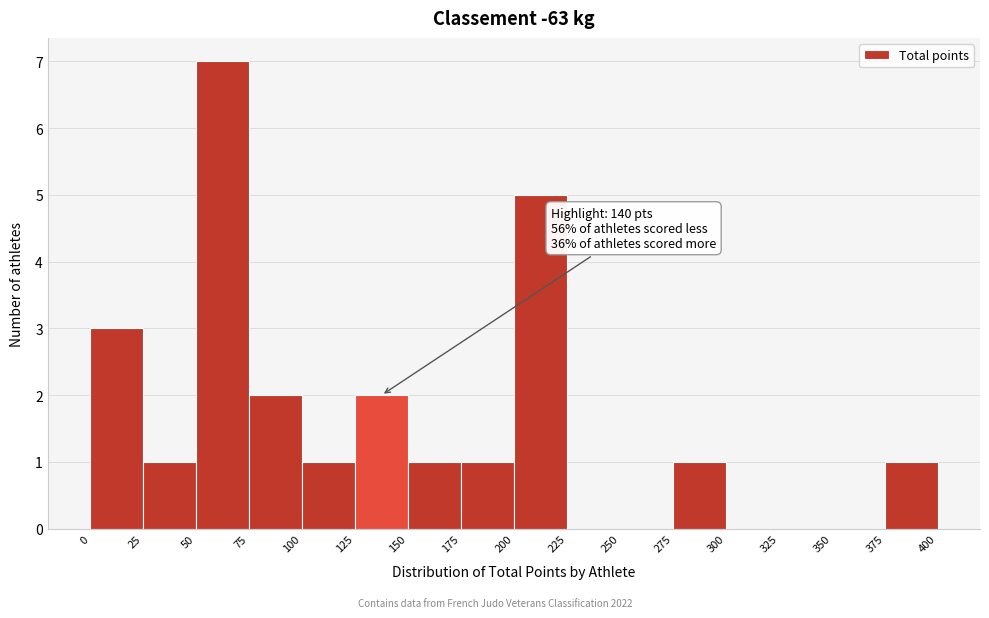

Which range on the x-axis has the tallest bar?

50 to 75